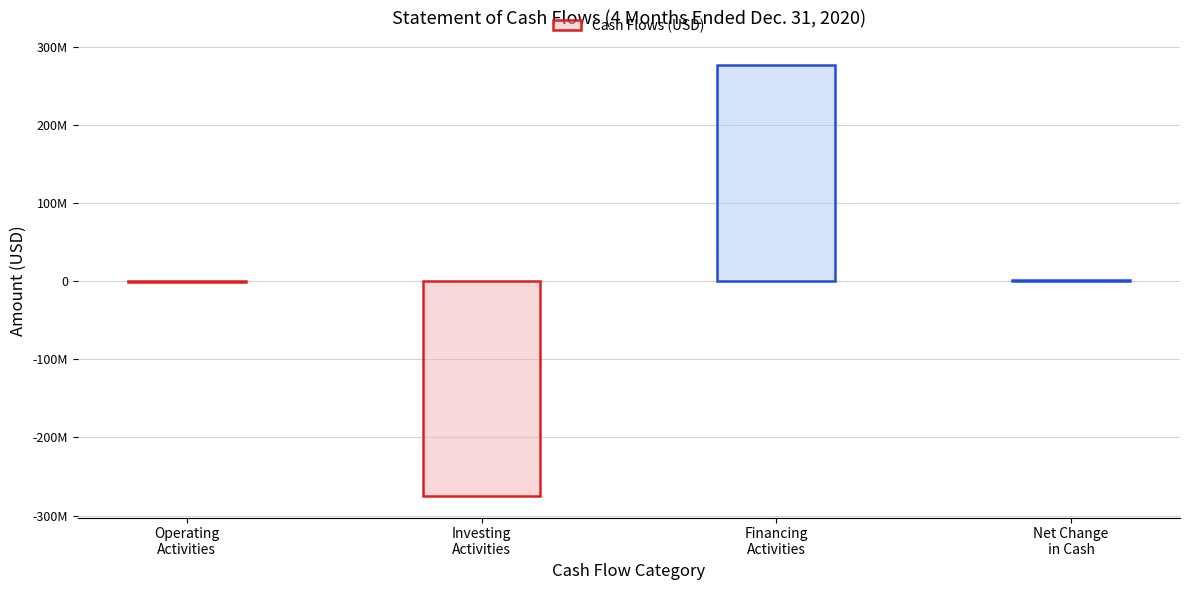

Where does the data first go above 928766?

Financing
Activities